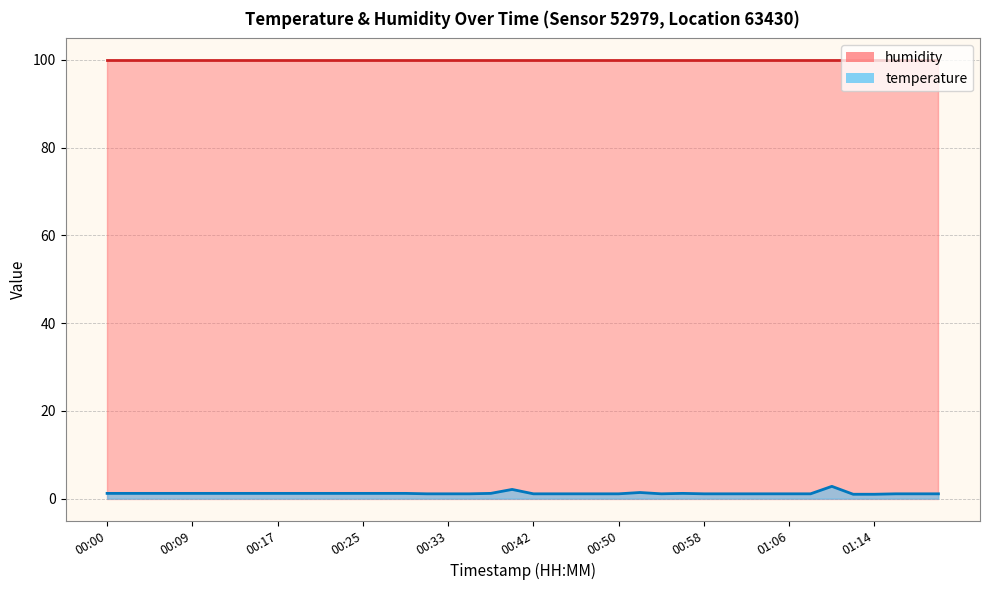

How many interior local valleys does the temperature line series have?

1